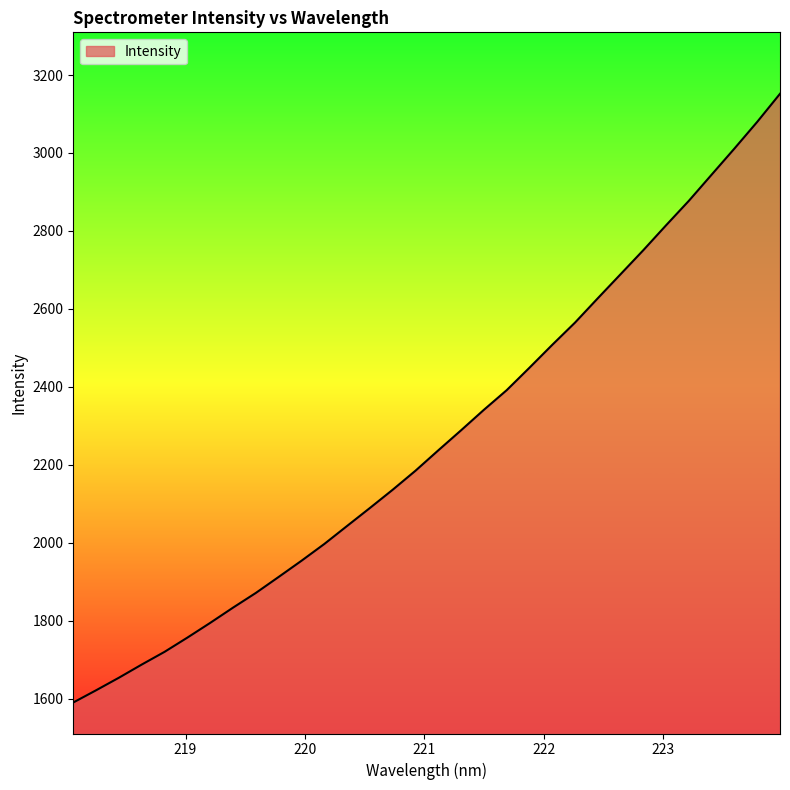

What is the minimum value shown in the chart?

1590.6